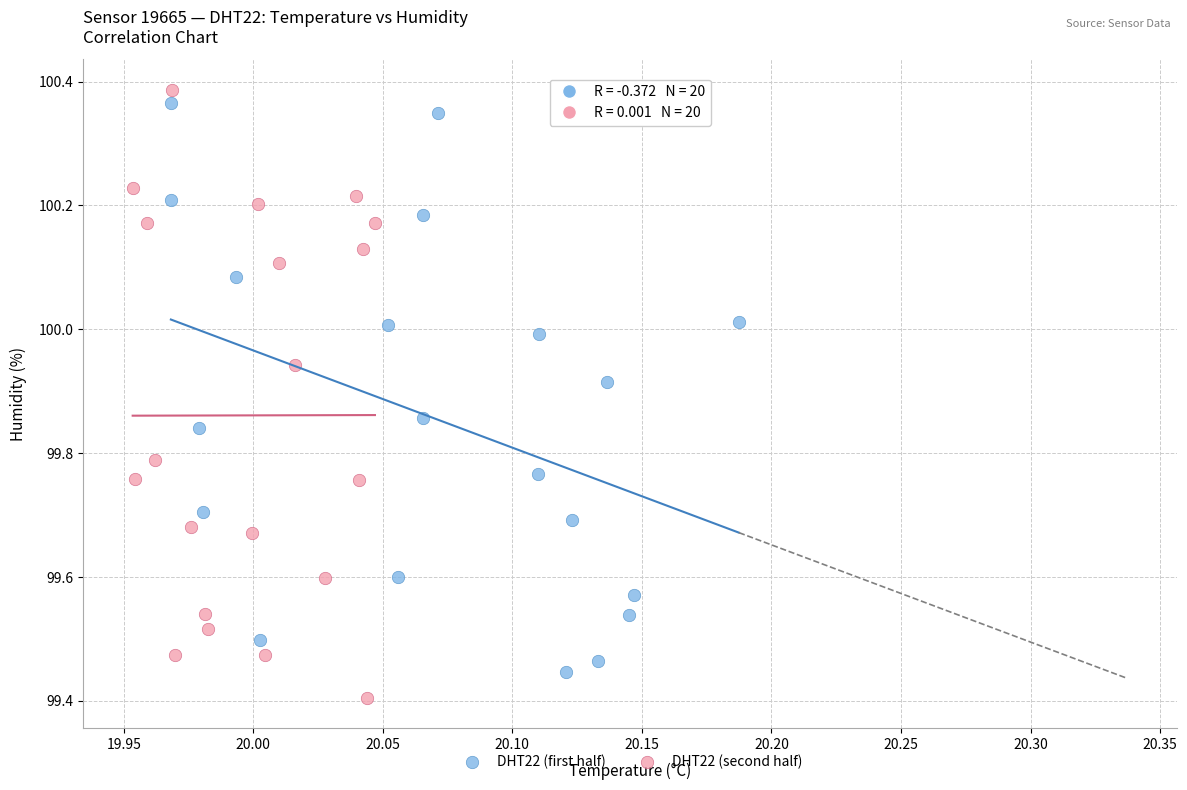

What are all the series names shown in the legend?

DHT22 (first half), DHT22 (second half)